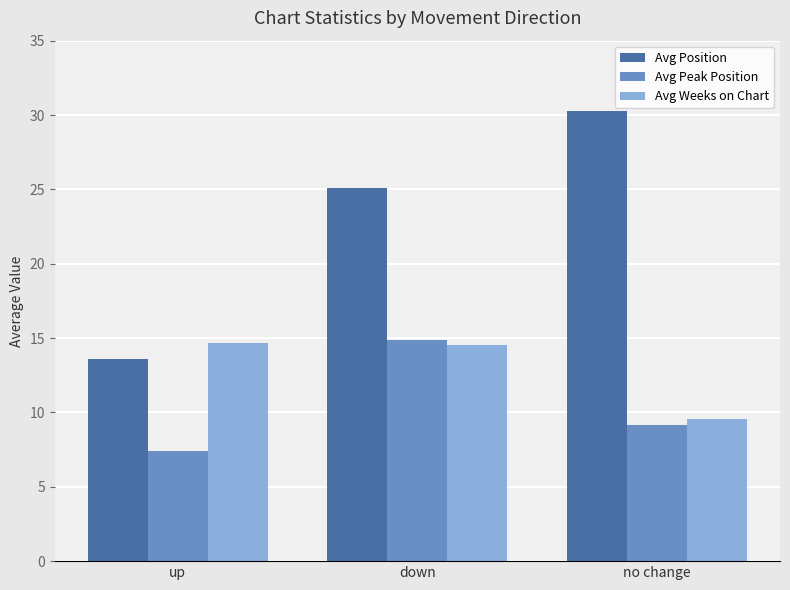

What is the spread (max minus min) of values at up?

7.3